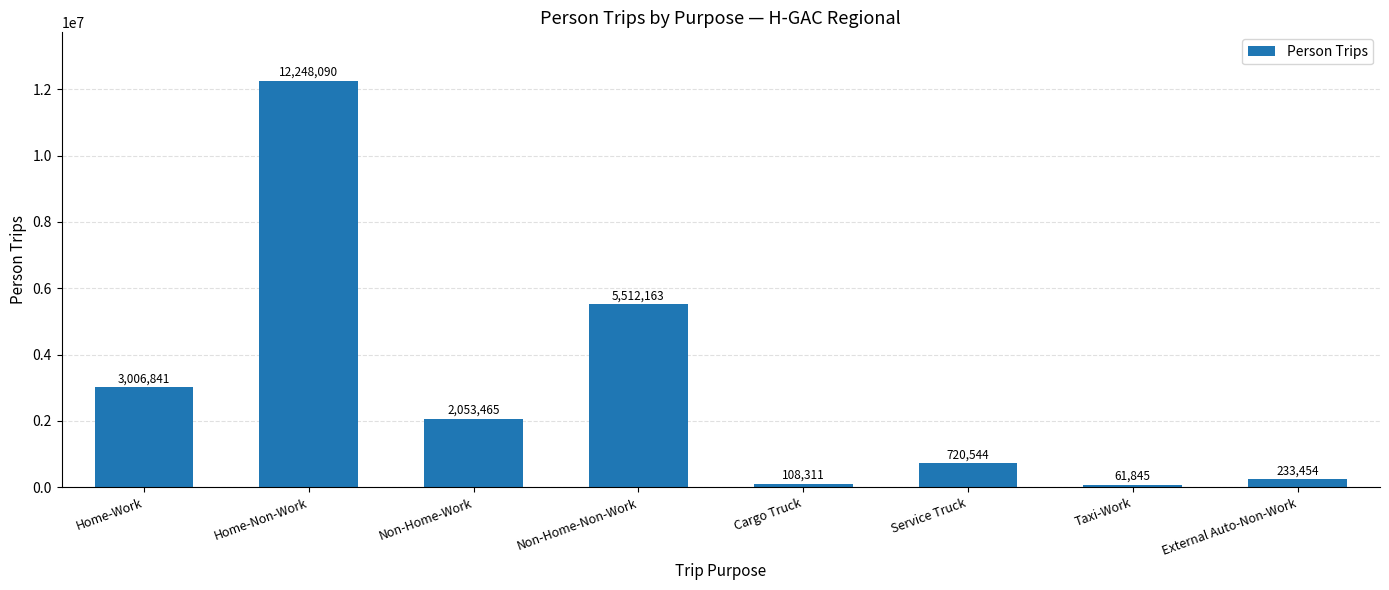

What position from the left is Home-Non-Work?

2